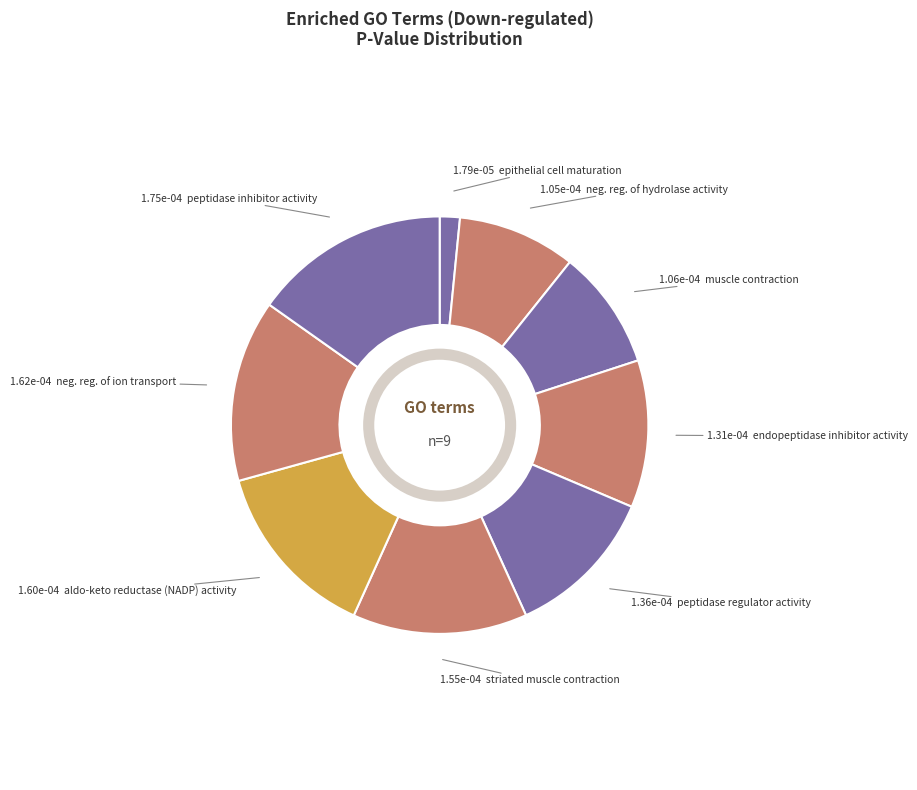

Is there a majority slice in this chart?

No